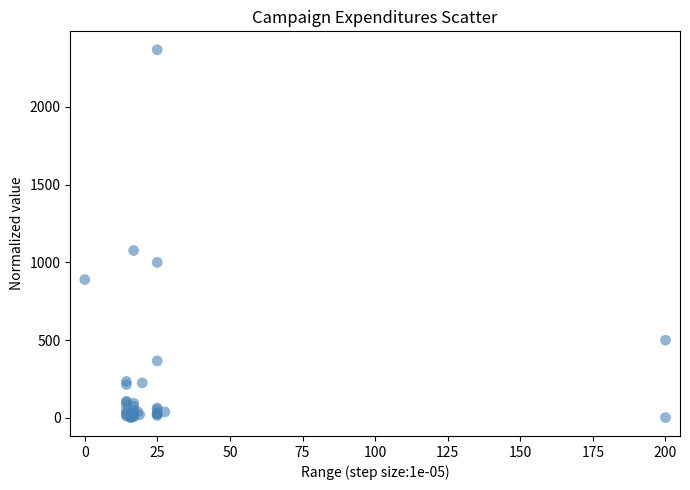

What Y value in the scatter plot is closest to 1184?

1076.4